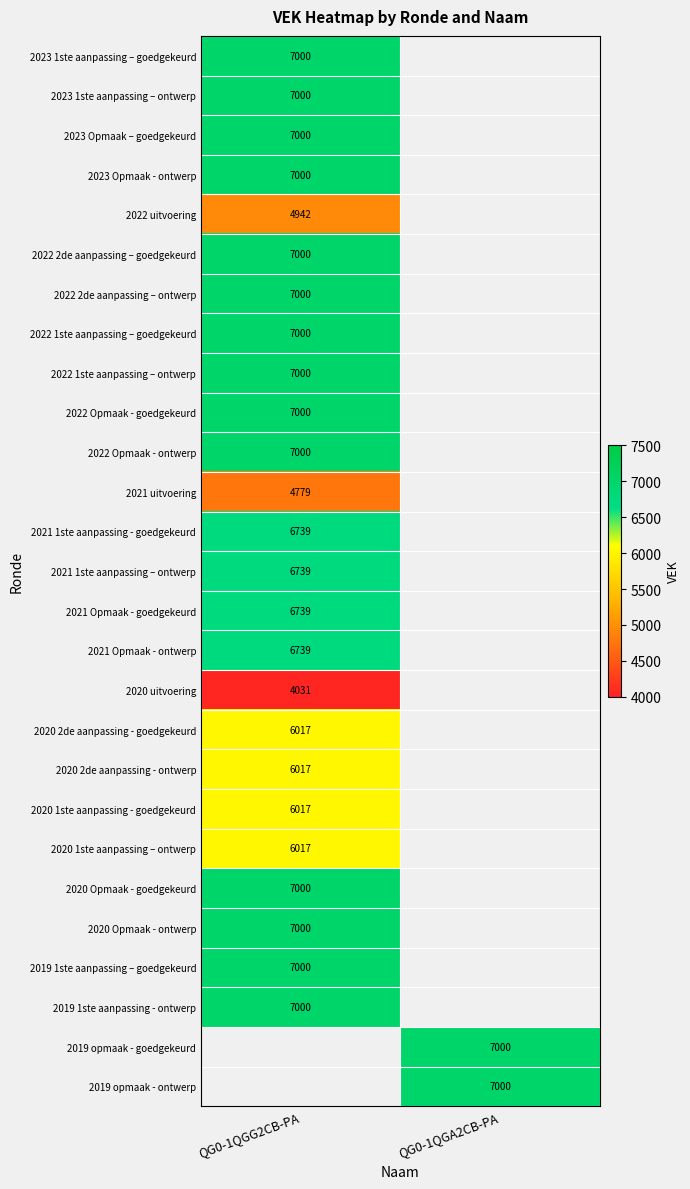

At which category does the chart reach its minimum across all series?

QG0-1QGG2CB-PA